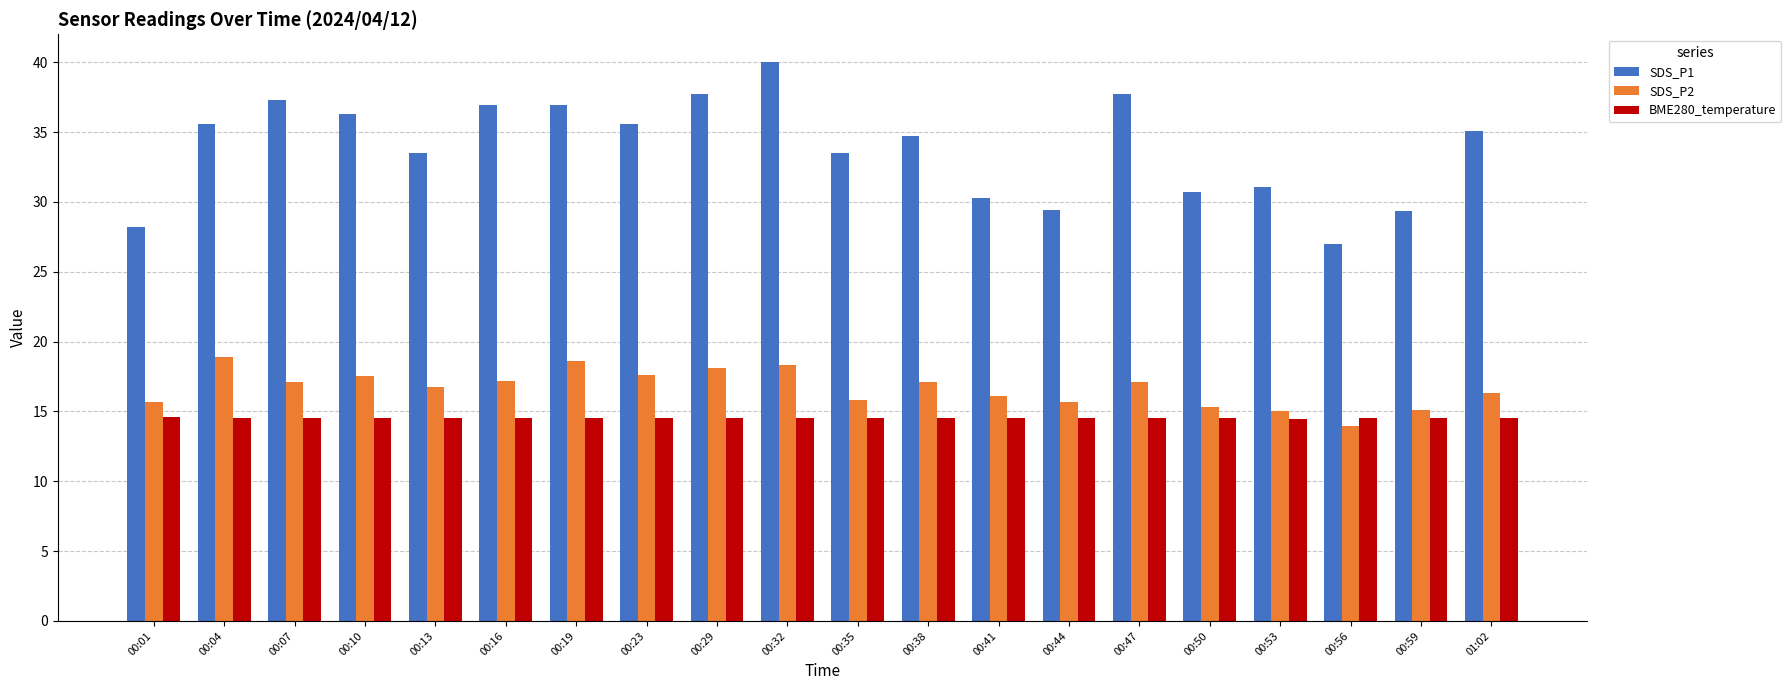

At which category is the sum across all series the highest?

00:32